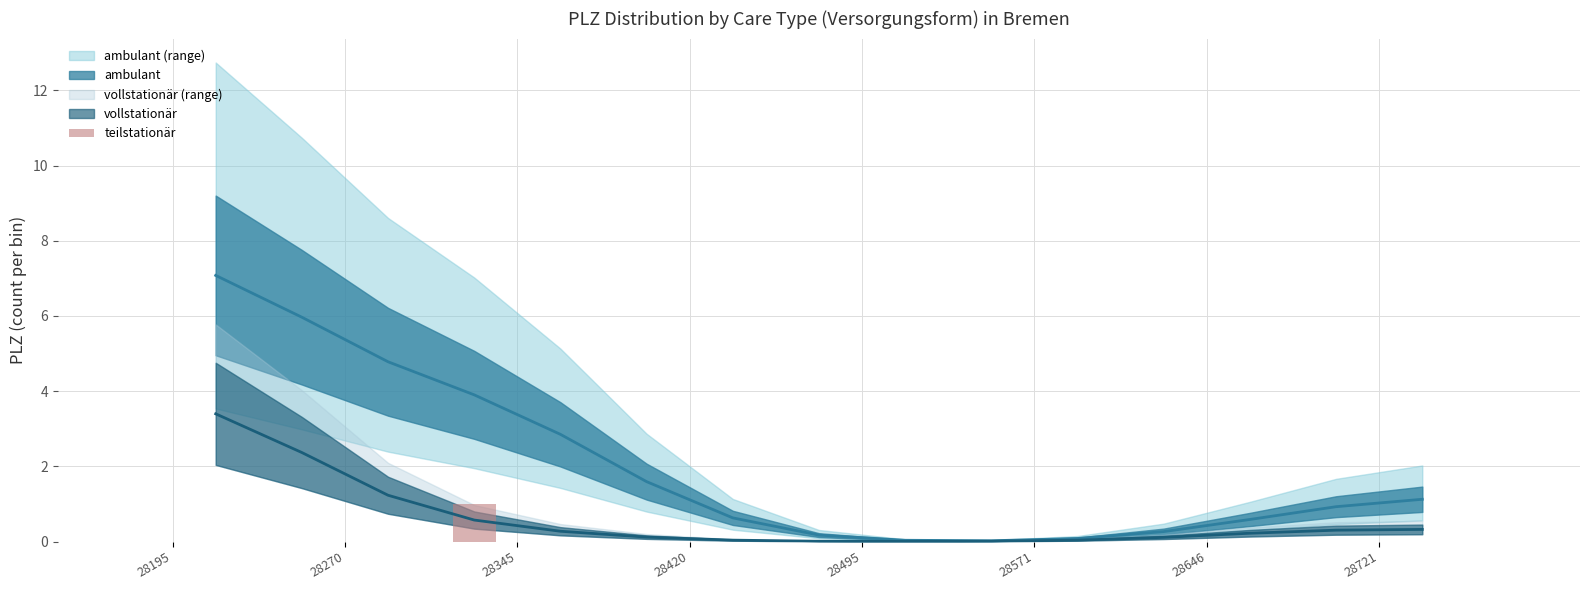

The value at 28420 is 2. True or false?

False